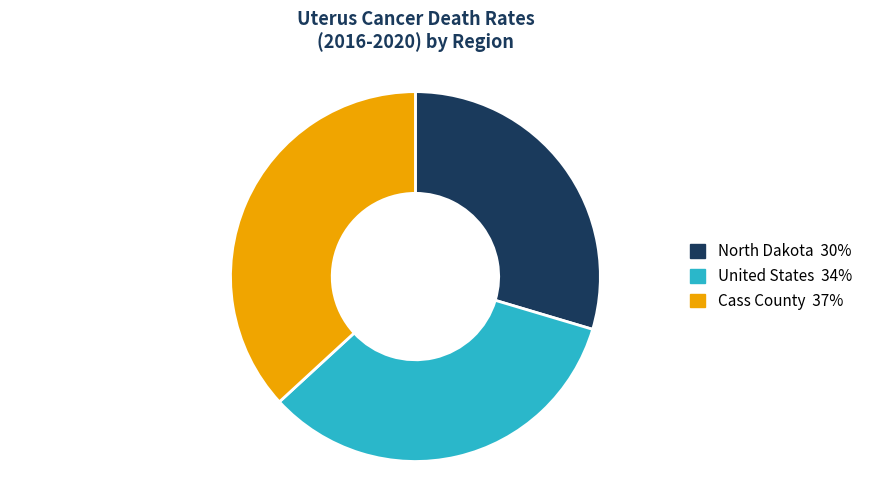

Approximately how many times larger is the value at North Dakota compared to United States?

0.9